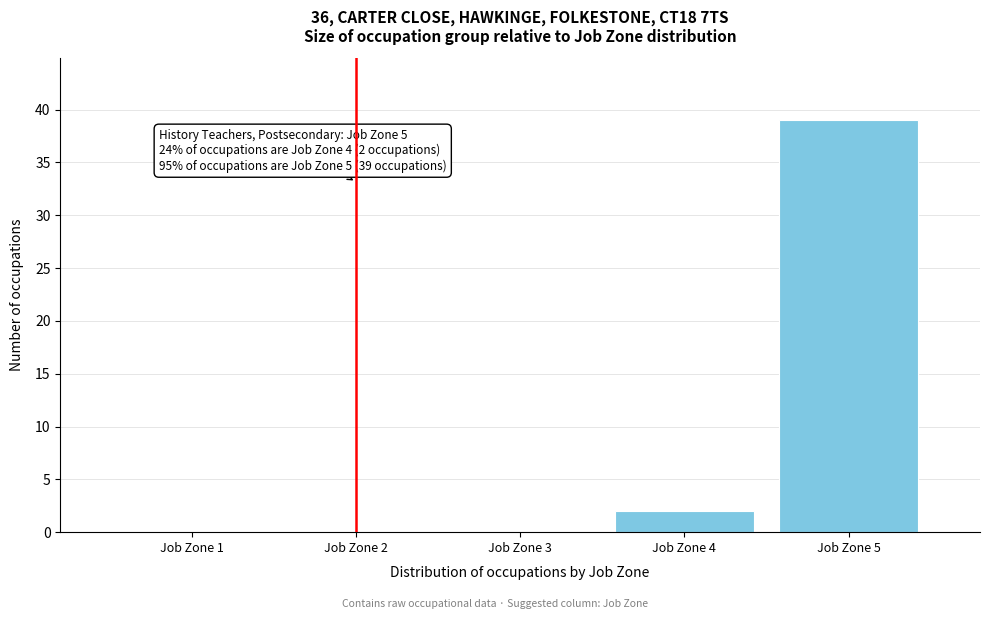

Reading left to right, what are all the values shown in this chart?

Job Zone 1=0	Job Zone 2=0	Job Zone 3=0	Job Zone 4=2	Job Zone 5=39